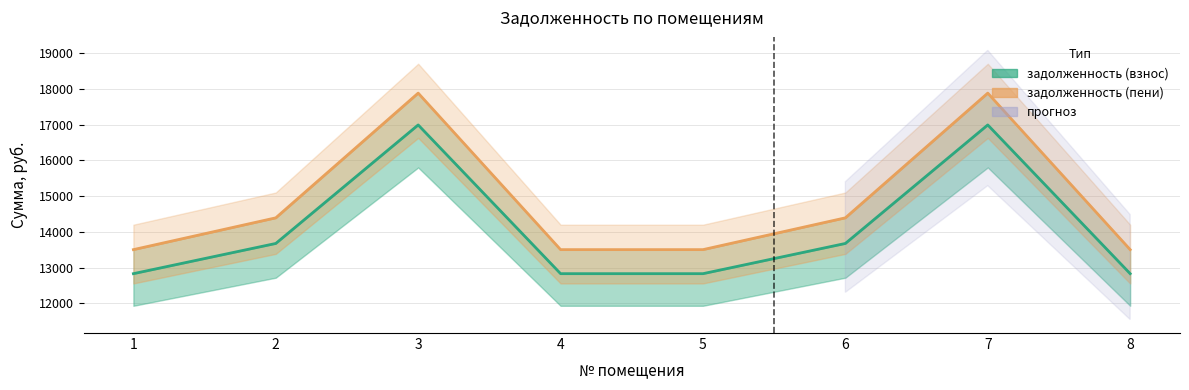

Which series has the largest total across all categories?

задолженность (пени)  